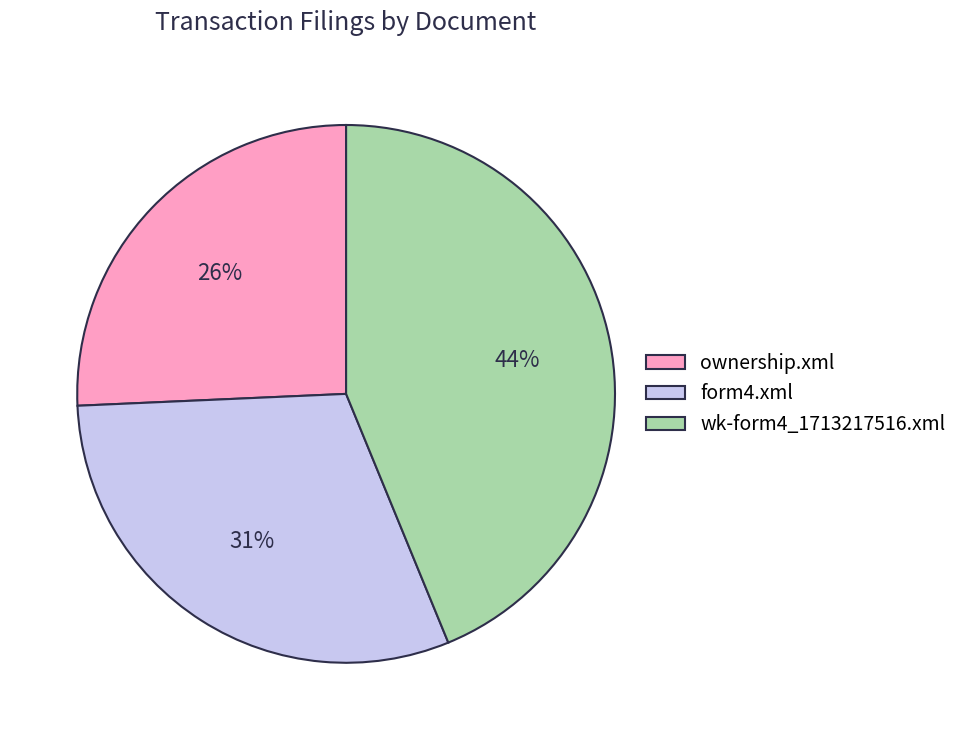

Is wk-form4_1713217516.xml the majority of the pie?

No